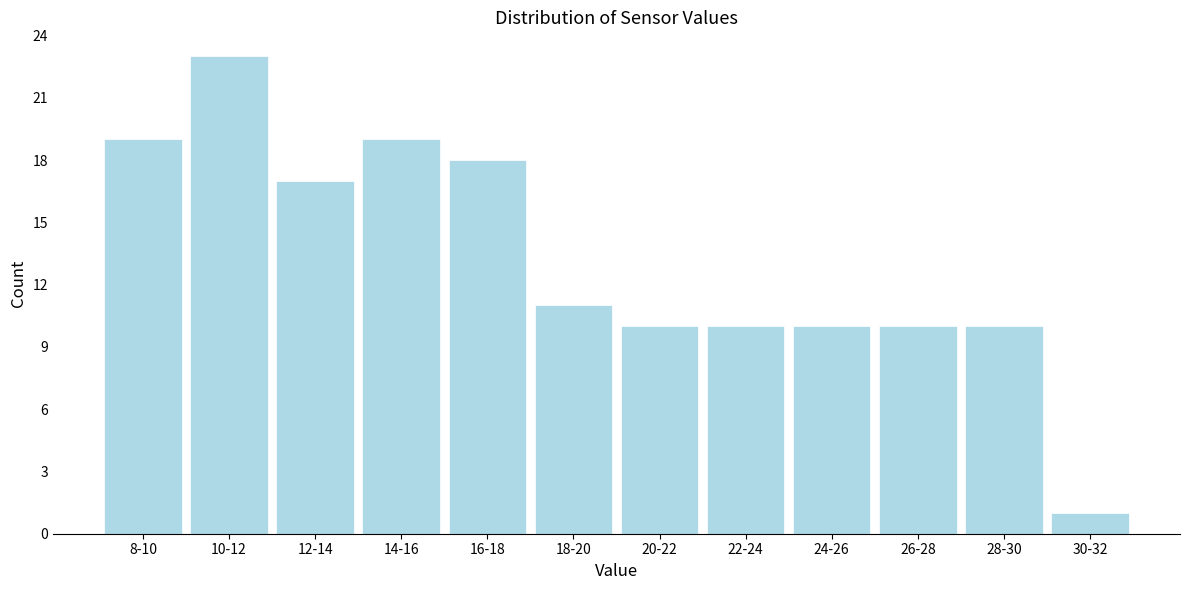

Reading right to left, what are all the values shown in this chart?

1	10	10	10	10	10	11	18	19	17	23	19